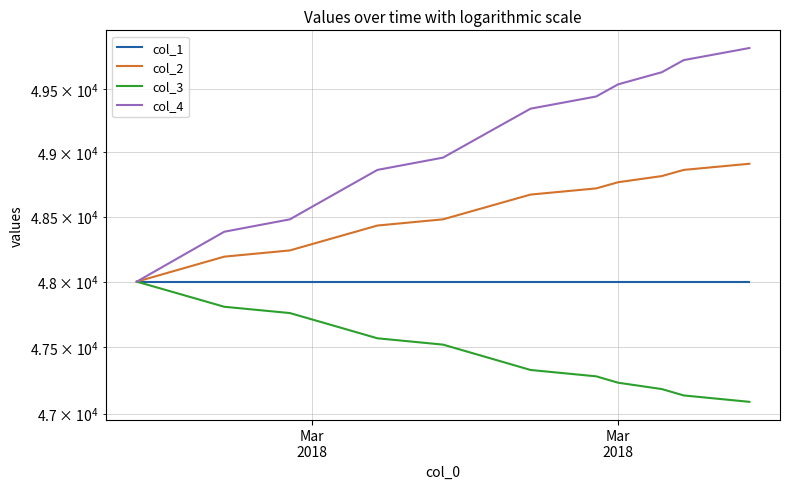

What is the sum of all col_2 values?

969120.0